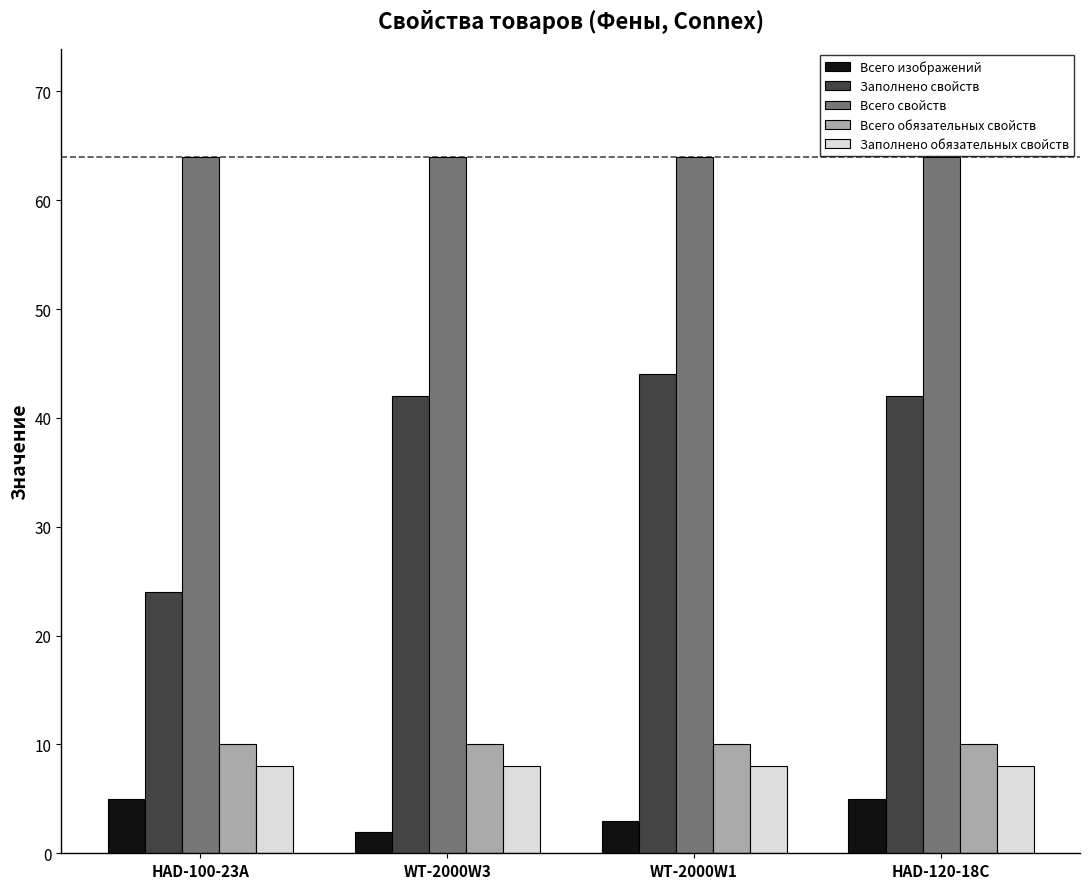

What is the total value across all series at HAD-120-18C?

129